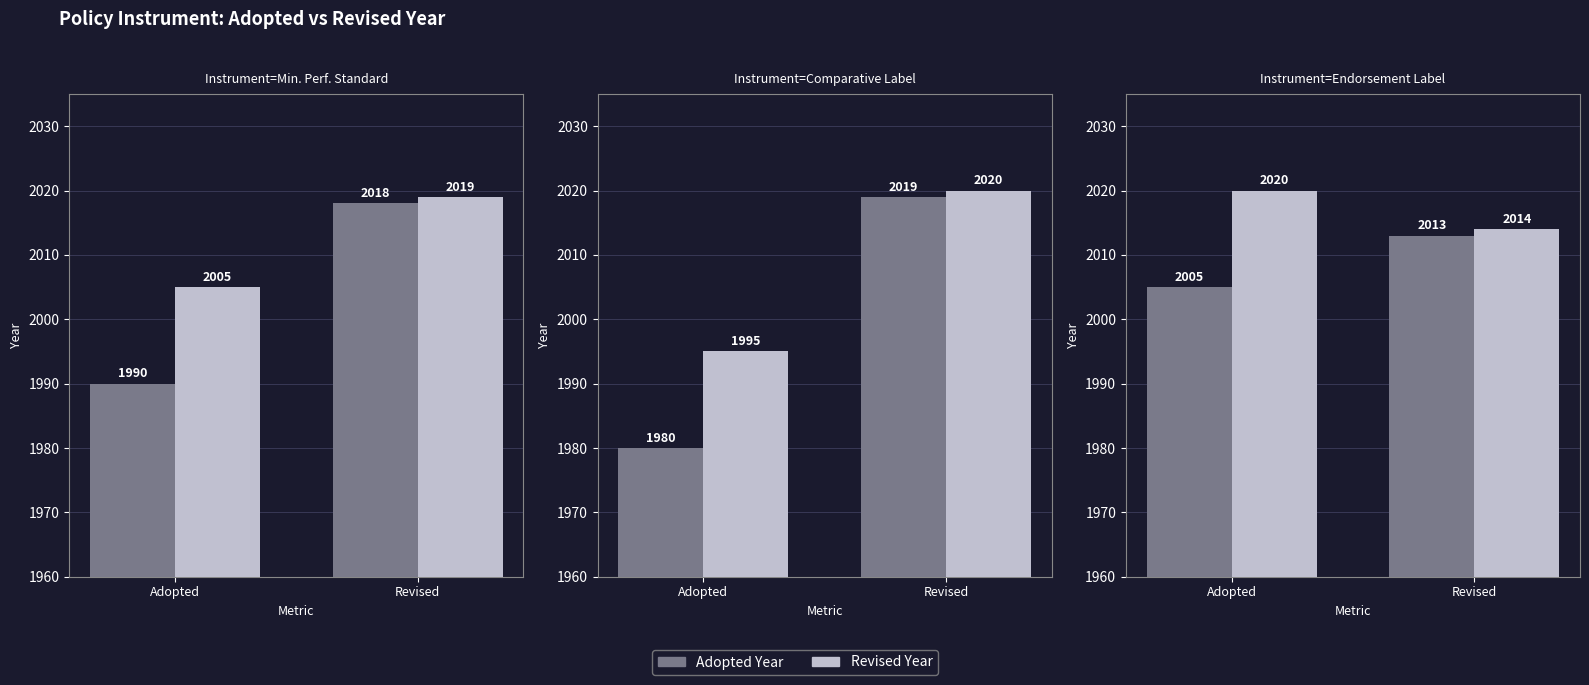

List the series in order of their overall mean, highest first.

Revised Year, Adopted Year